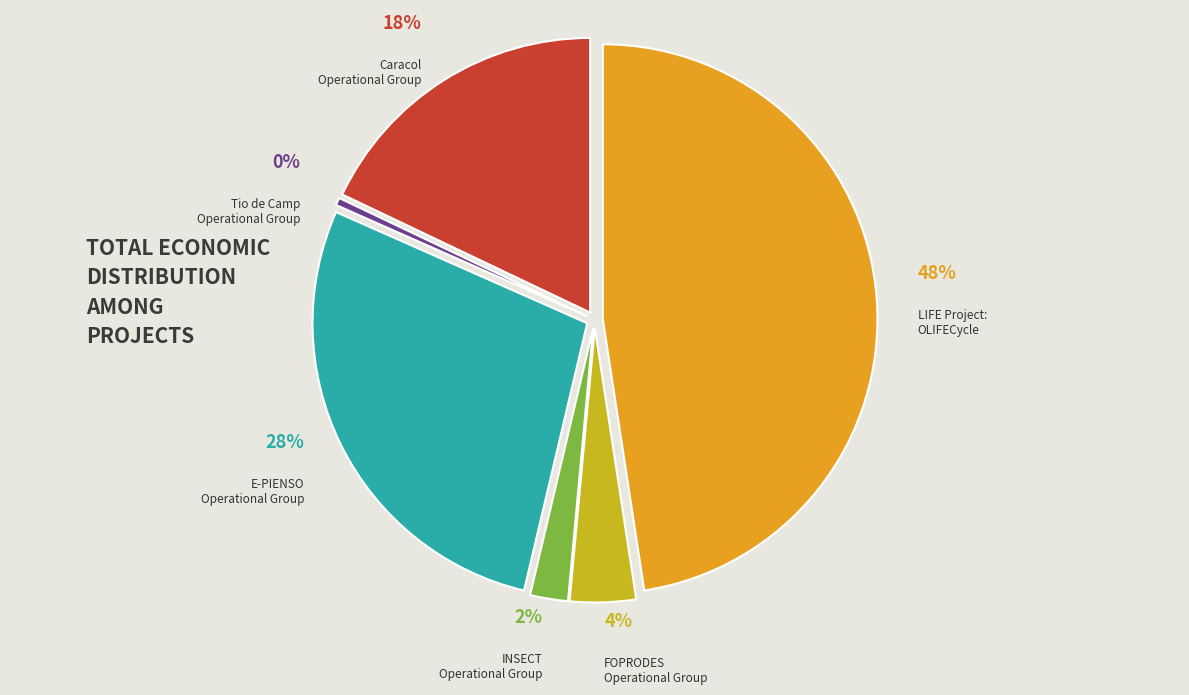

What is the smallest slice in the pie chart?

Tio de Camp
Operational Group